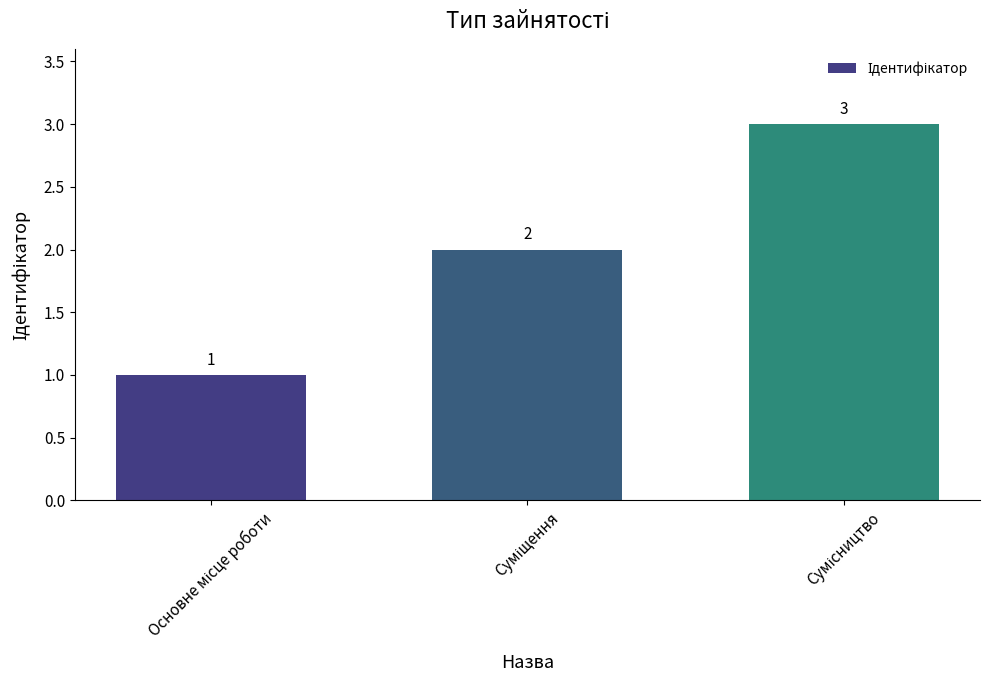

Reading left to right, what are all the values shown in this chart?

1	2	3